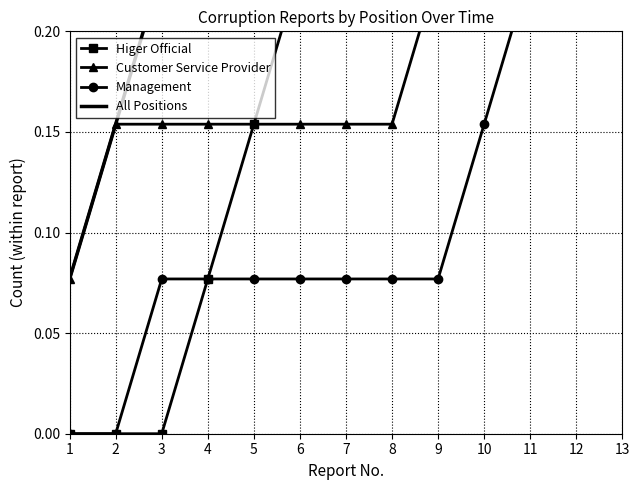

Rank the categories by Customer Service Provider value from highest to lowest.

9, 10, 11, 12, 13, 2, 3, 4, 5, 6, 7, 8, 1